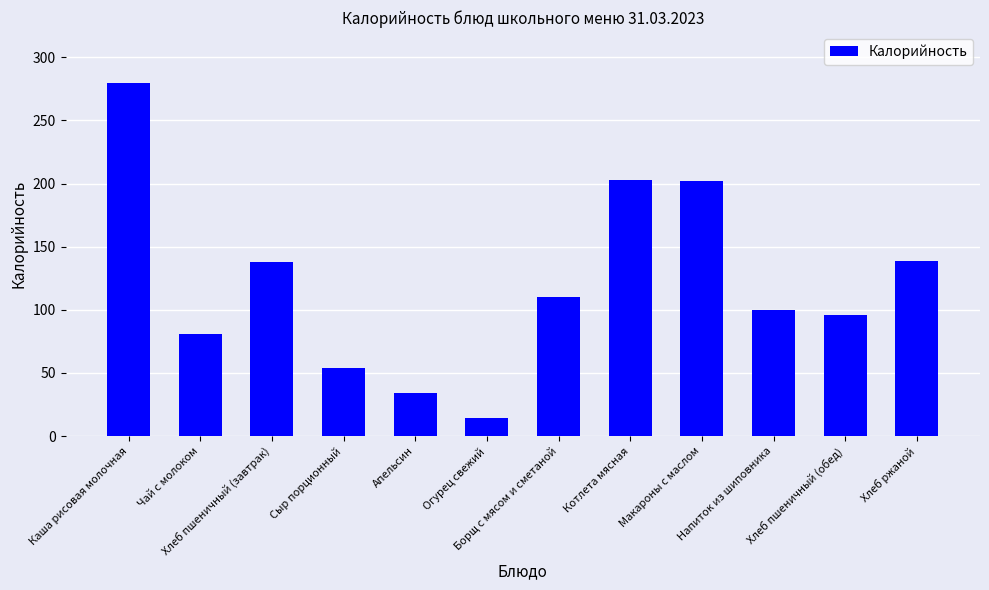

What is the label of the 5th bar from the right?

Котлета мясная